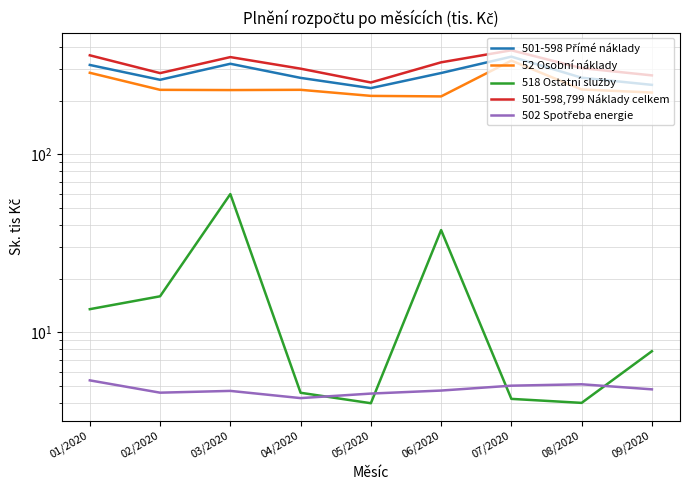

What is the sum of all 501-598,799 Náklady celkem values?

2847.9